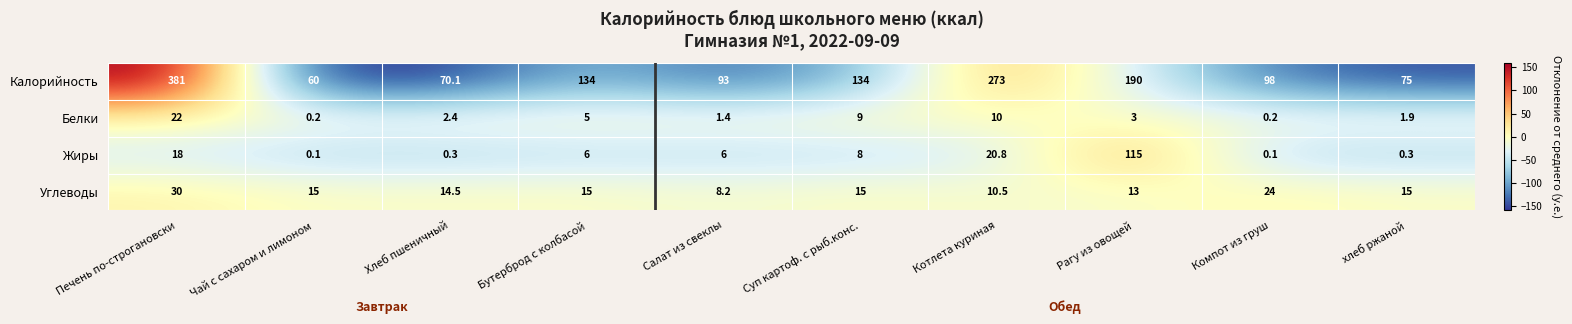

What is the approximate value of Углеводы at Компот из груш?

24.0